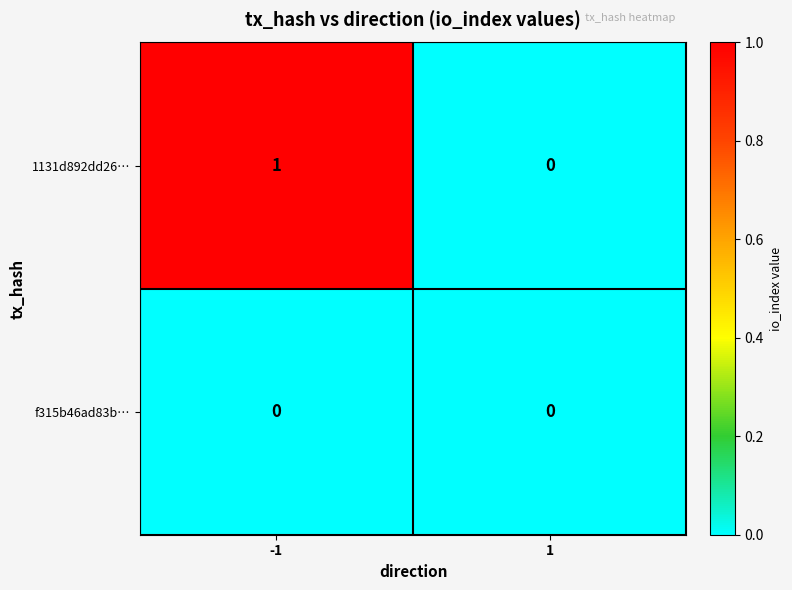

Which series has the largest range (max minus min)?

1131d892dd26…